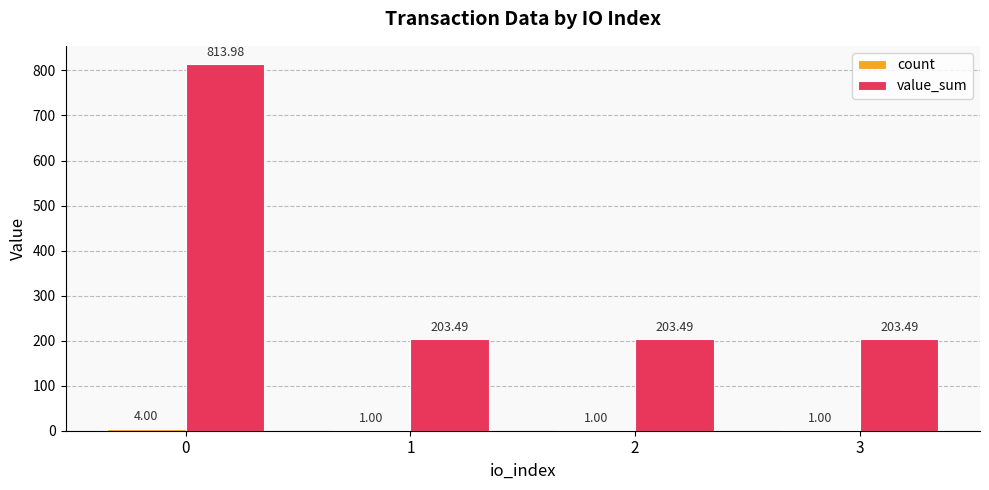

Count the number of categories in the chart.

4